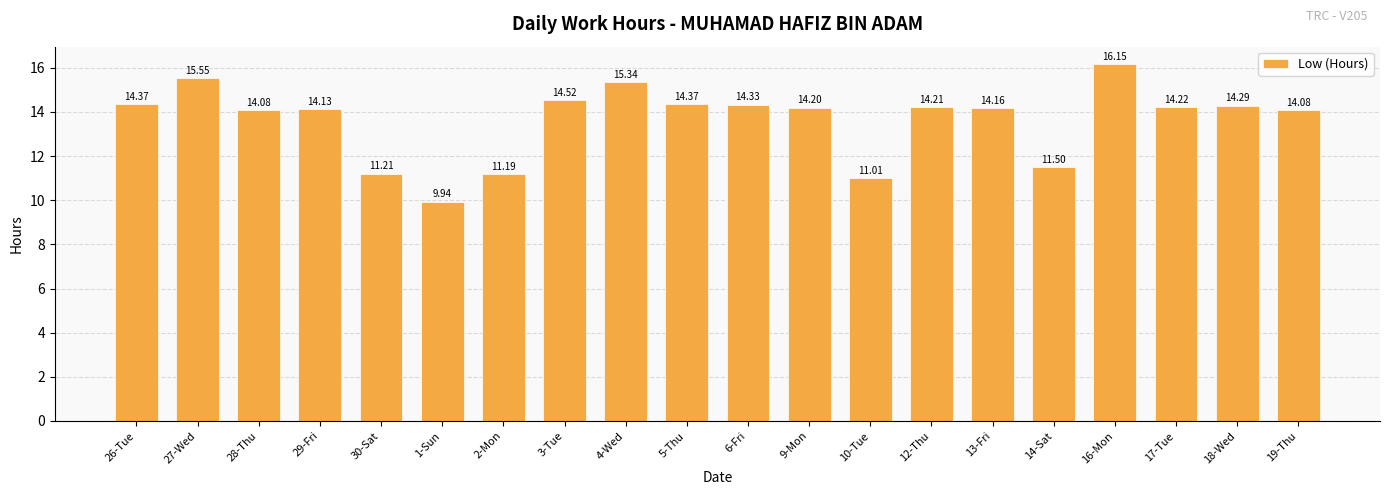

At which category does the chart reach its minimum across all series?

1-Sun